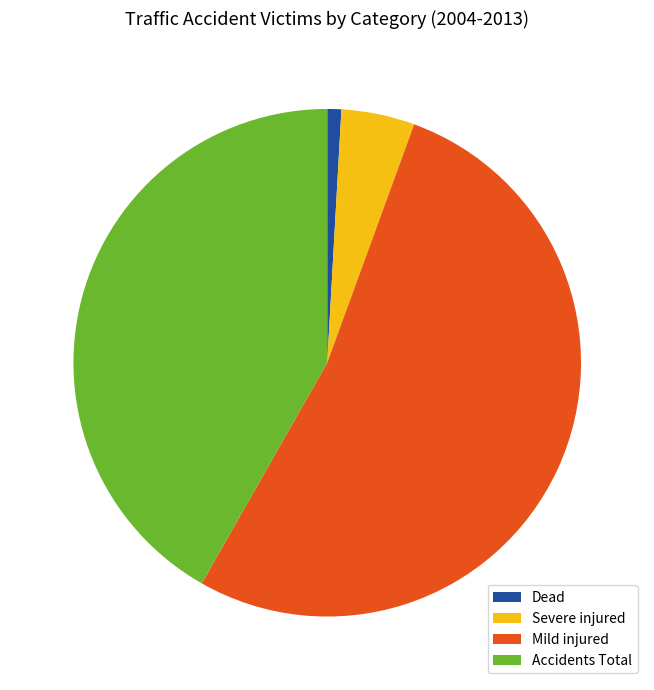

The Accidents Total slice represents 55% of the pie. True or false?

False